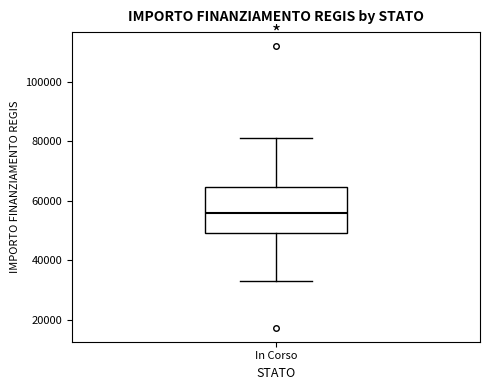

Where does the upper whisker of the box for In Corso end on the y-axis? The values are not printed on the chart, so give them approximately, as read against the axis.

80000